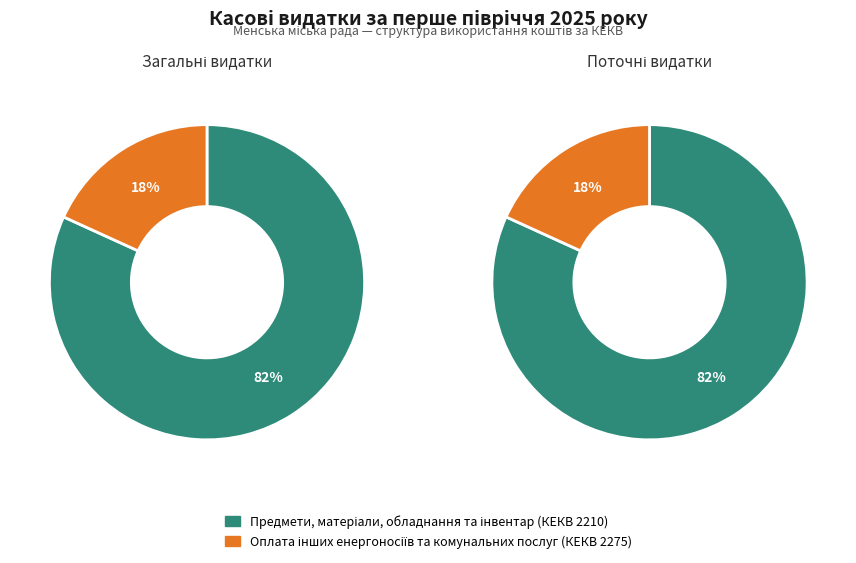

What is the majority slice?

Предмети, матеріали, обладнання та інвентар